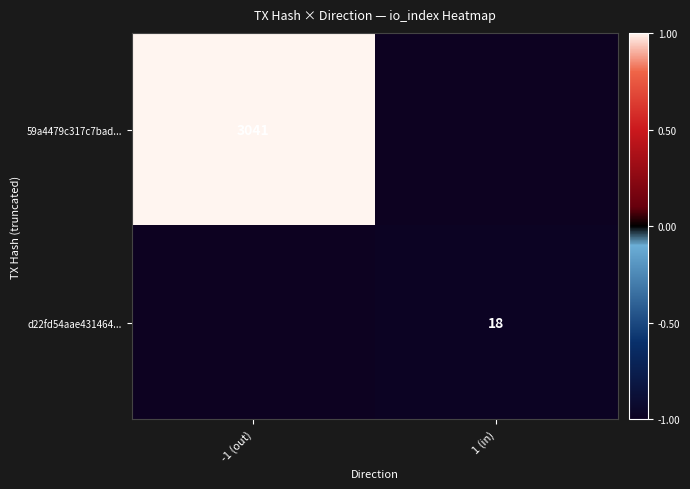

True or false: d22fd54aae431464... has a value of 18 at 1 (in).

True